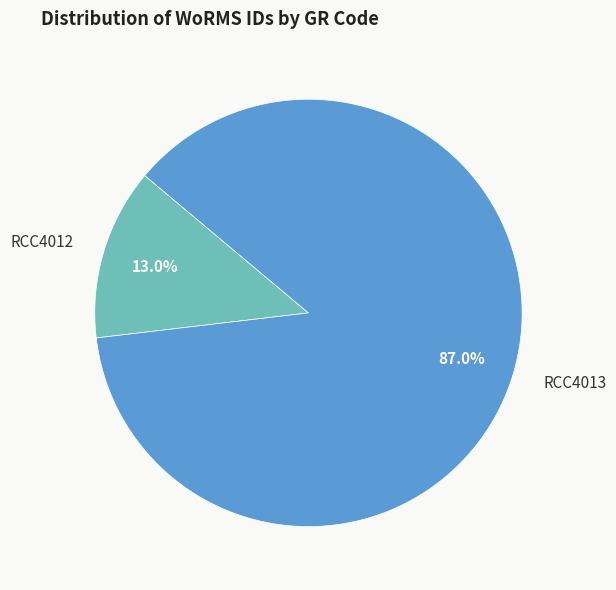

What is the total percentage of RCC4012 and RCC4013?

100.0%